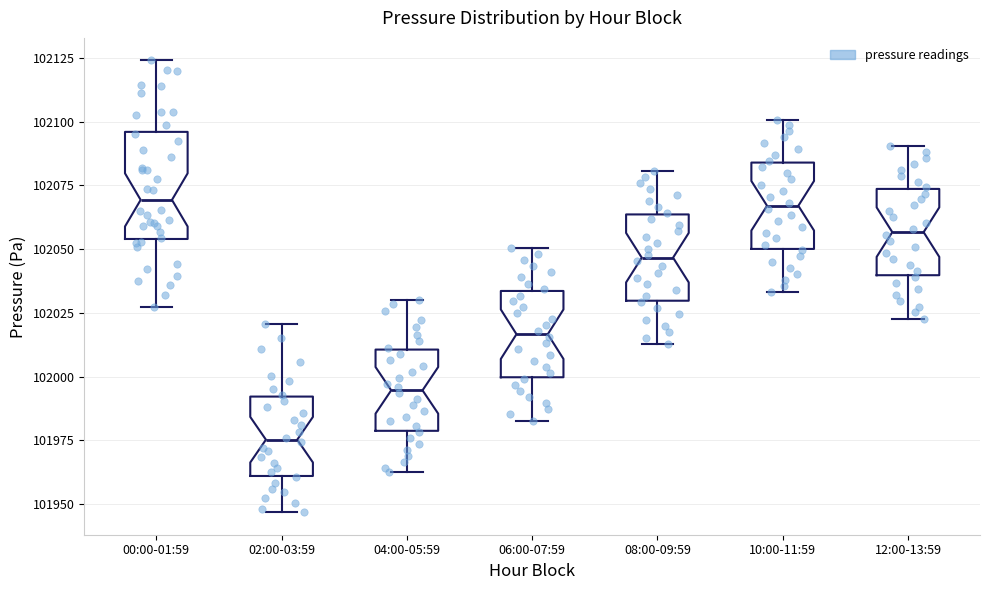

Reading left to right, read every box against the y-axis: the position of its median line, the range the box covers, and the ends of its whiskers. The values are not printed on the chart, so give them approximately, as read against the axis.

00:00-01:59: median 102070, box 102055 to 102095, whiskers 102025 to 102125
02:00-03:59: median 101975, box 101960 to 101990, whiskers 101945 to 102020
04:00-05:59: median 101995, box 101980 to 102010, whiskers 101965 to 102030
06:00-07:59: median 102015, box 102000 to 102035, whiskers 101985 to 102050
08:00-09:59: median 102045, box 102030 to 102065, whiskers 102015 to 102080
10:00-11:59: median 102065, box 102050 to 102085, whiskers 102035 to 102100
12:00-13:59: median 102055, box 102040 to 102075, whiskers 102025 to 102090